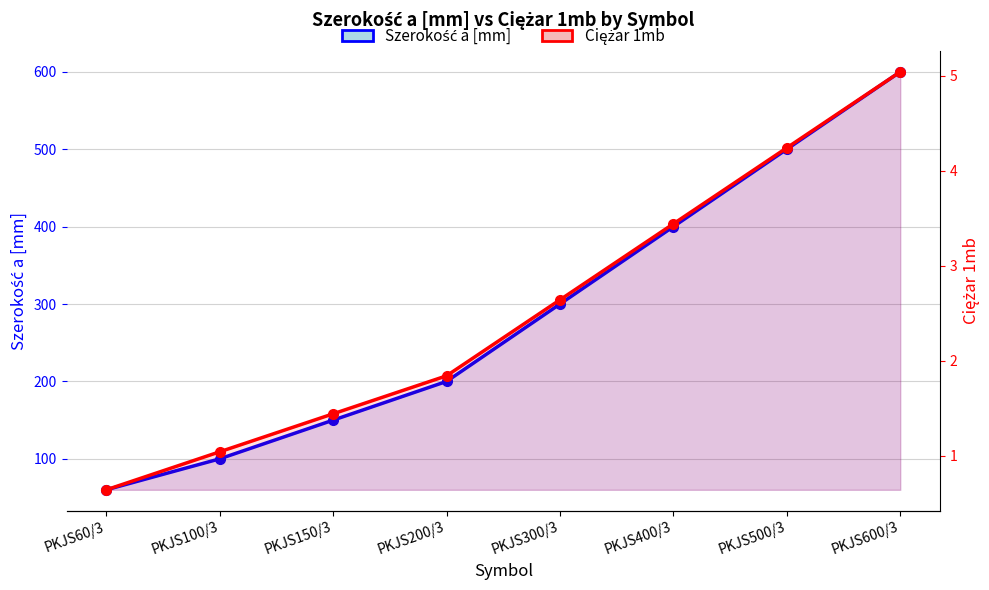

At which label is Ciężar 1mb closest to 2?

PKJS200/3